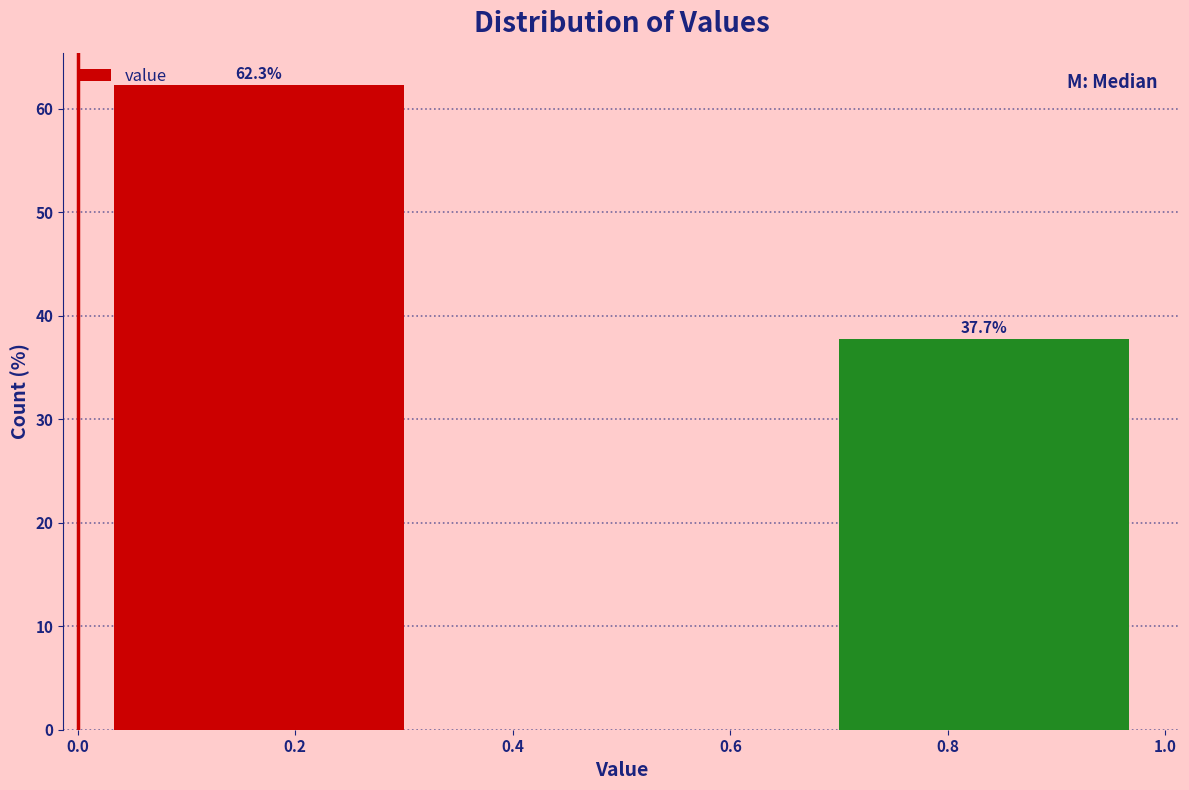

Which range on the x-axis has the tallest bar?

0.00 to 0.34